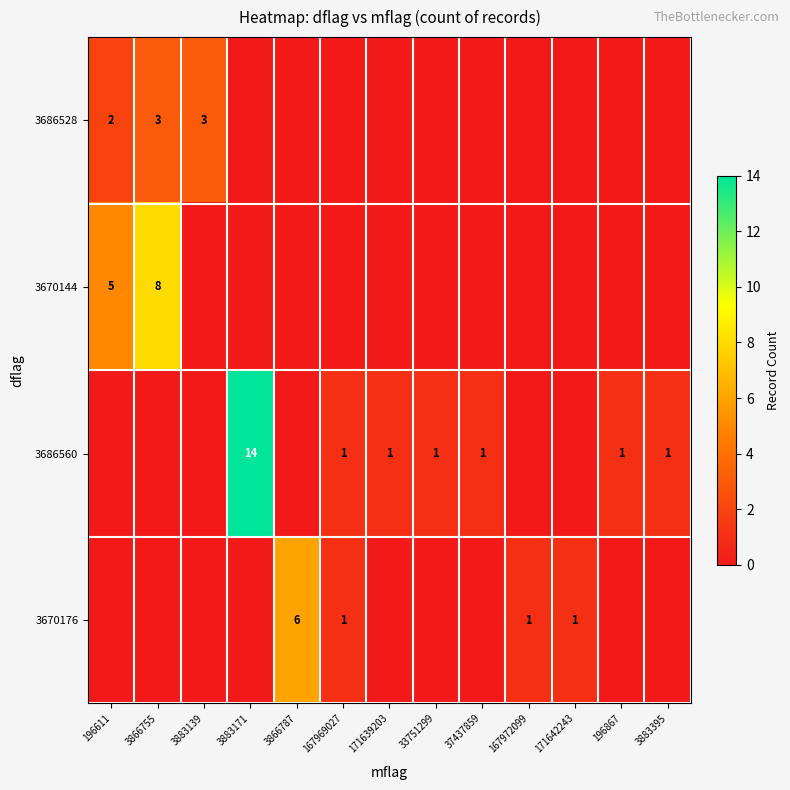

Which category has the lowest value across all series?

3883171